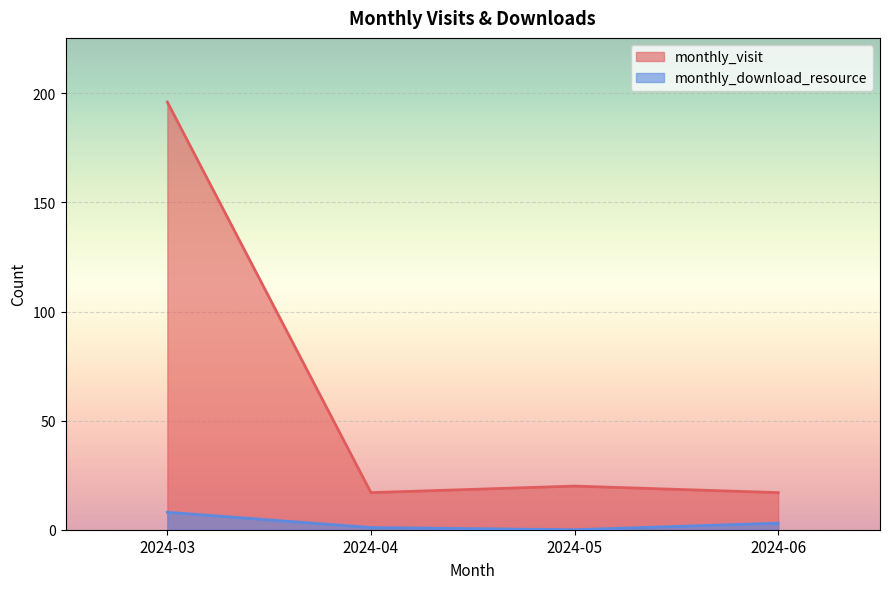

What is the sum of the monthly_download_resource values at 2024-05 and 2024-06?

3